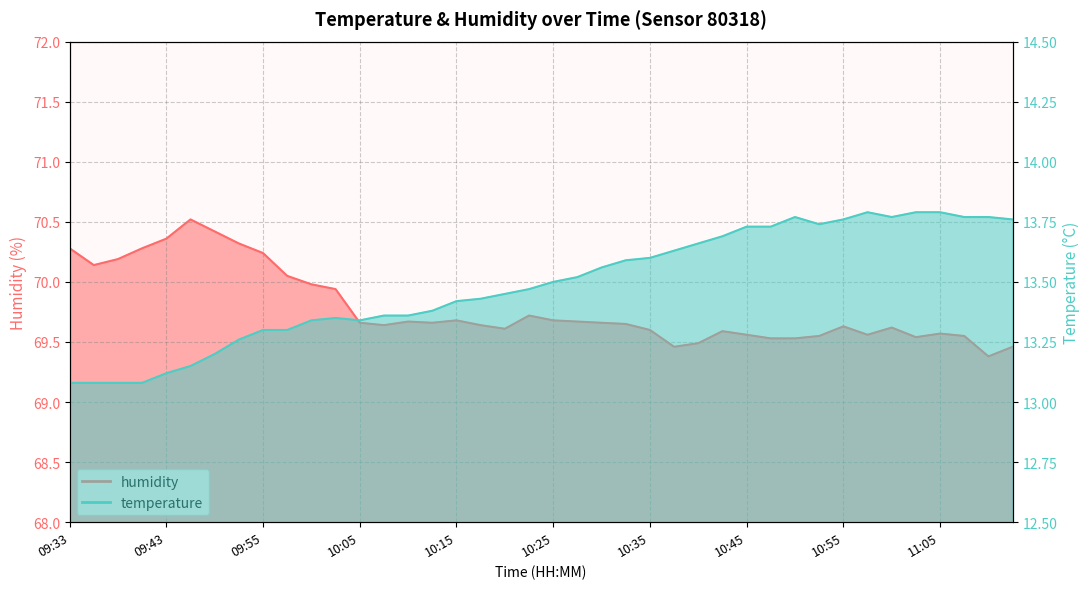

The temperature series shows 13.7 at 10:45. True or false?

True